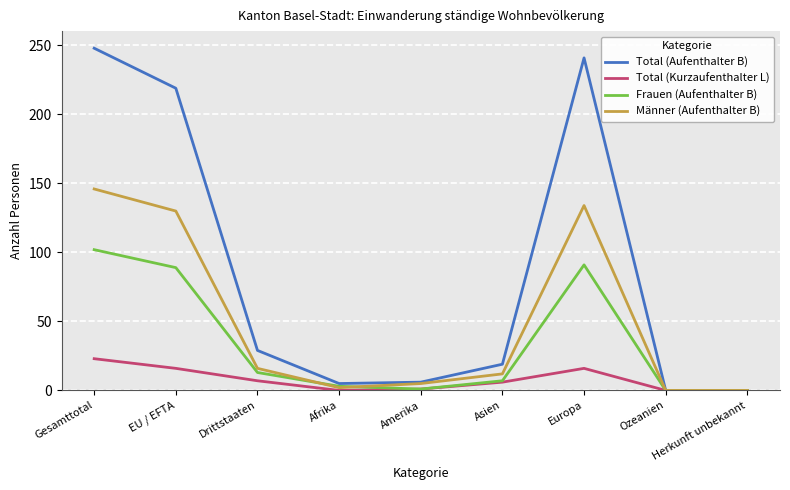

Which series changed the most between Asien and Europa?

Total (Aufenthalter B)